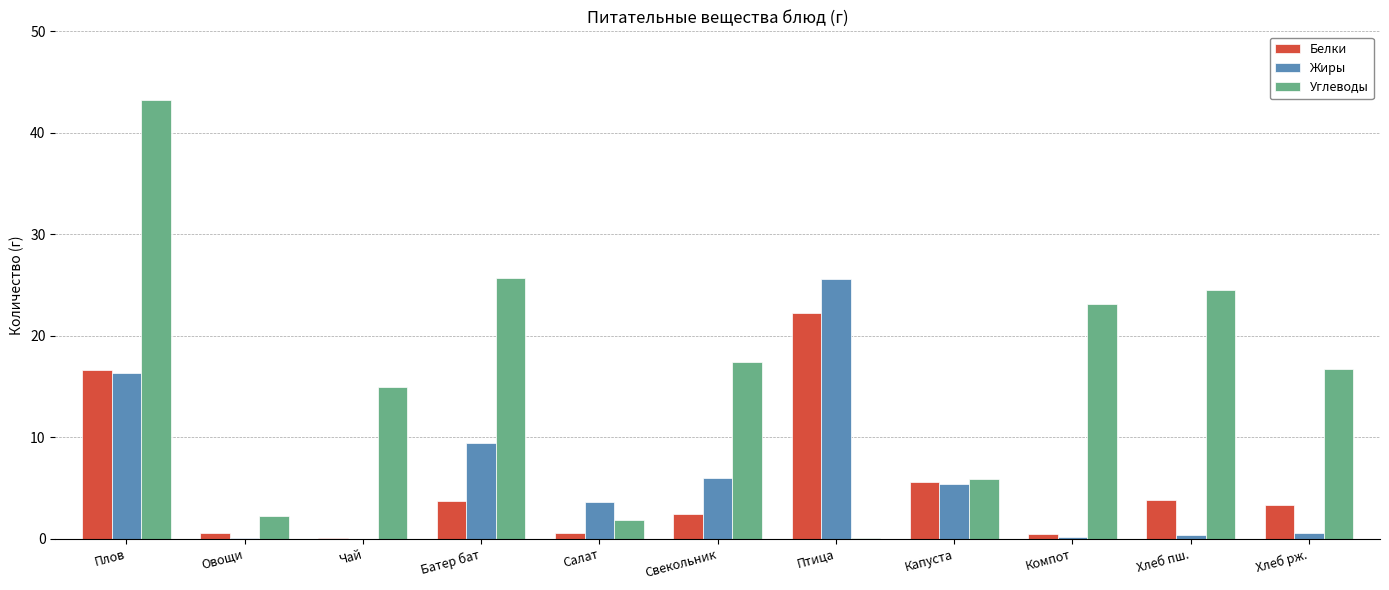

Read the Белки value at Плов.

16.6